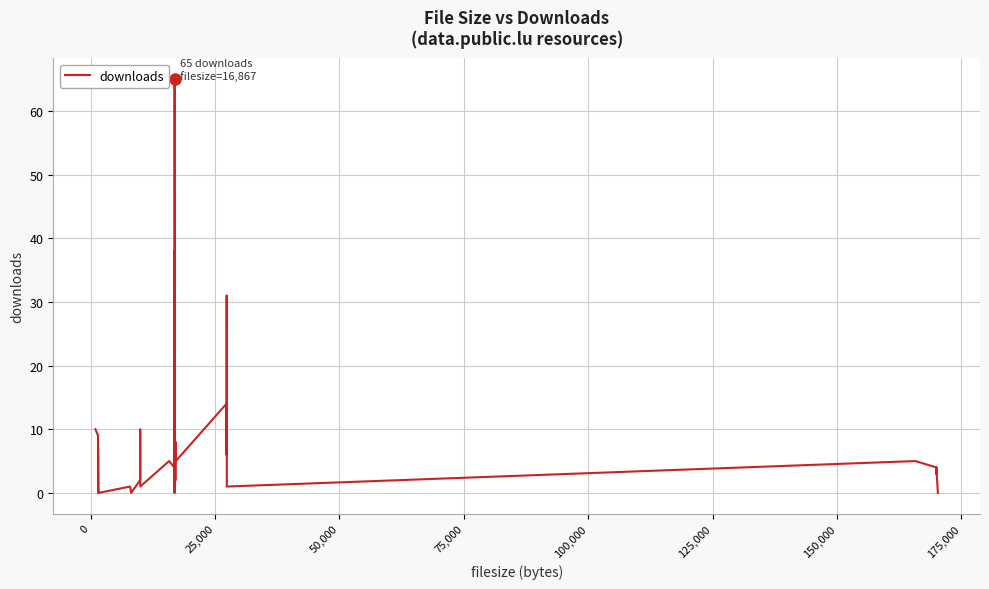

How many data points does each series have?

40